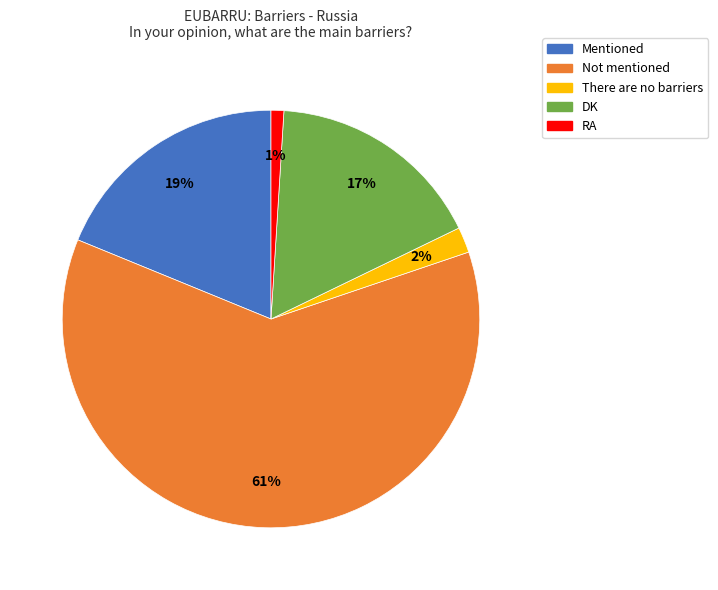

To the nearest percent, what percentage of the pie is Not mentioned?

61%